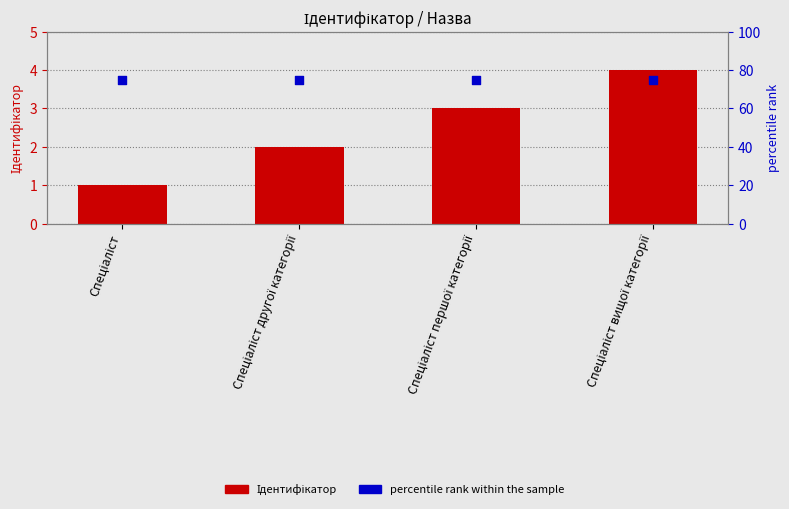

Is the value of Ідентифікатор at Спеціаліст вищої категорії greater than the value of percentile rank within the sample at Спеціаліст вищої категорії?

No